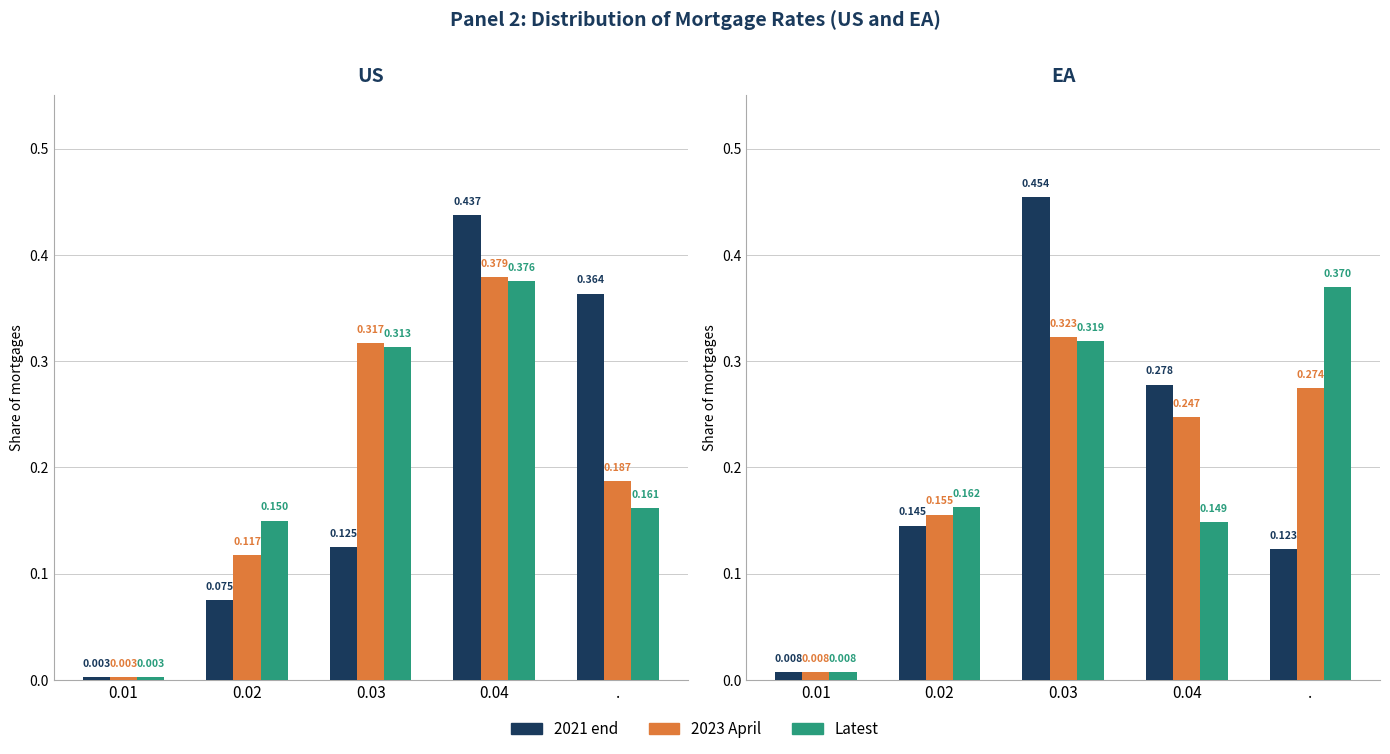

What is the difference between the 2021 end values at 0.03 and 0.04?

0.2